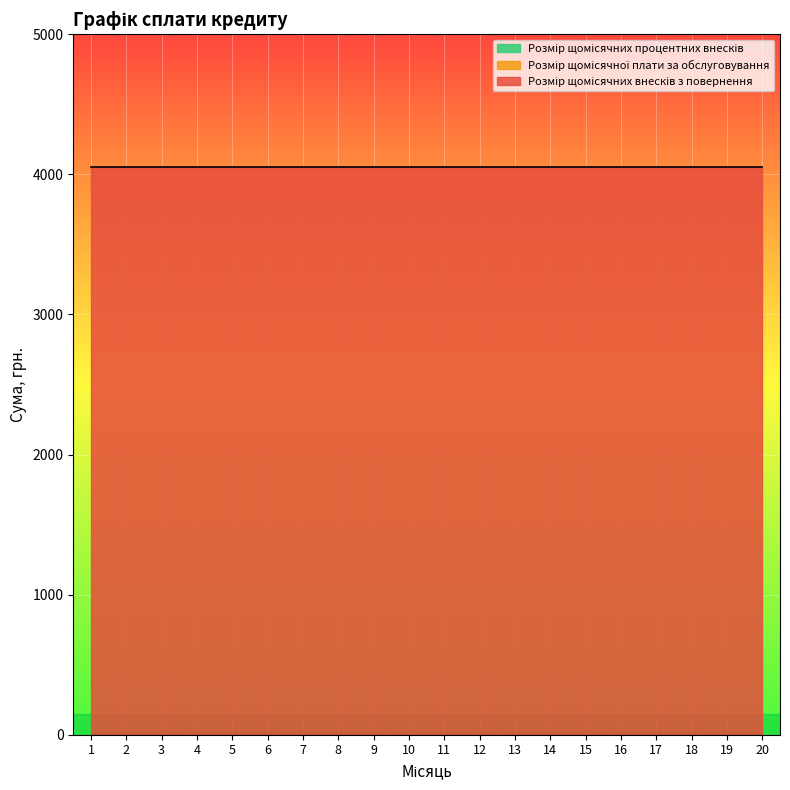

True or false: Розмір щомісячних внесків з повернення and Розмір щомісячної плати за обслуговування cross at least once.

False